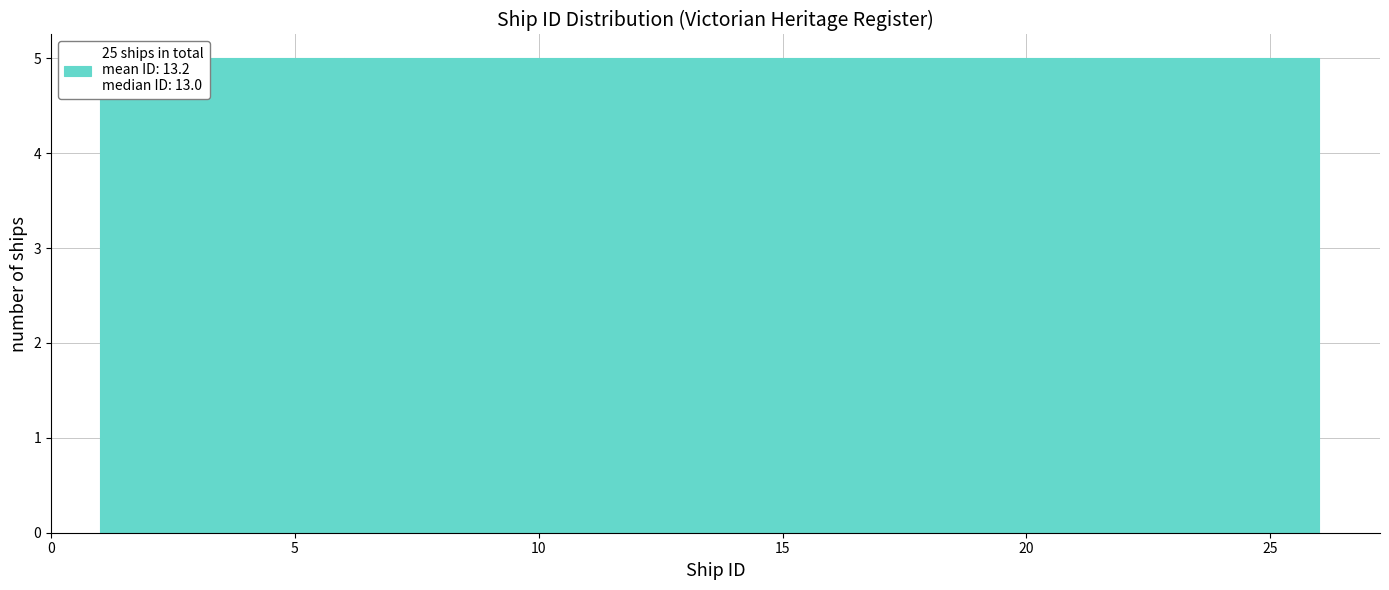

Reading left to right, transcribe this chart: for each bar, give the range it covers on the x-axis and its height. The values are not printed on the chart, so give them approximately, as read against the axis.

1 to 6: 5
6 to 11: 5
11 to 16: 5
16 to 21: 5
21 to 26: 5